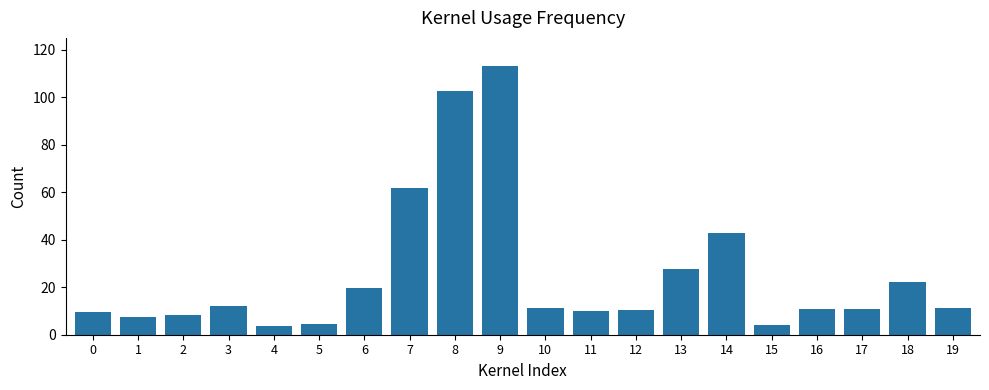

How many bars are there in total?

20